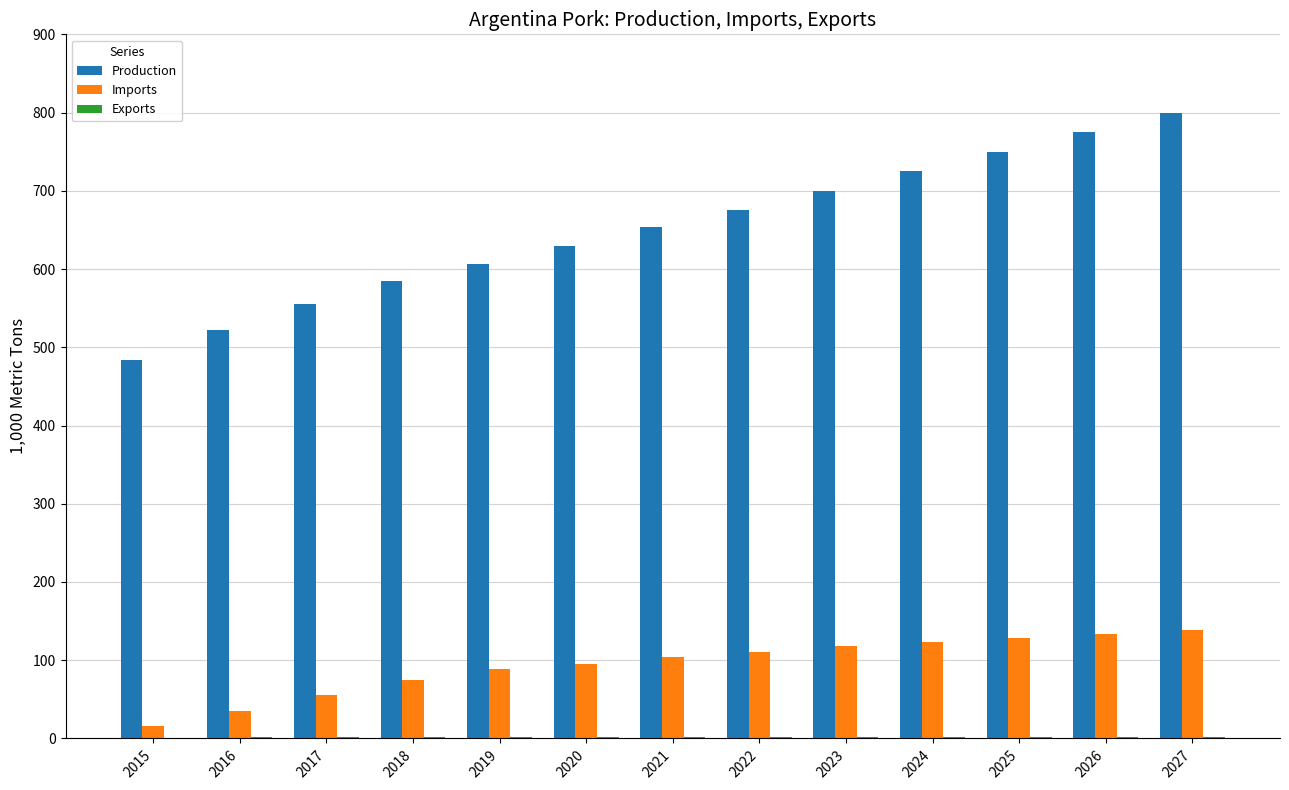

What is the maximum value for Production?

800